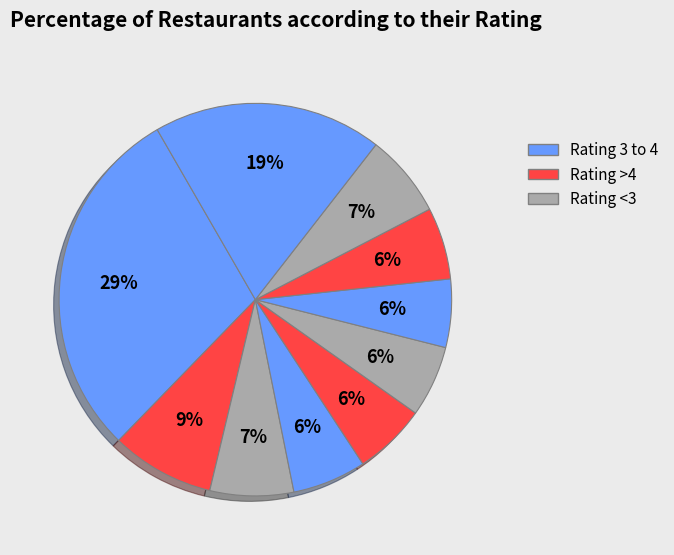

Count the number of slices in the pie.

10